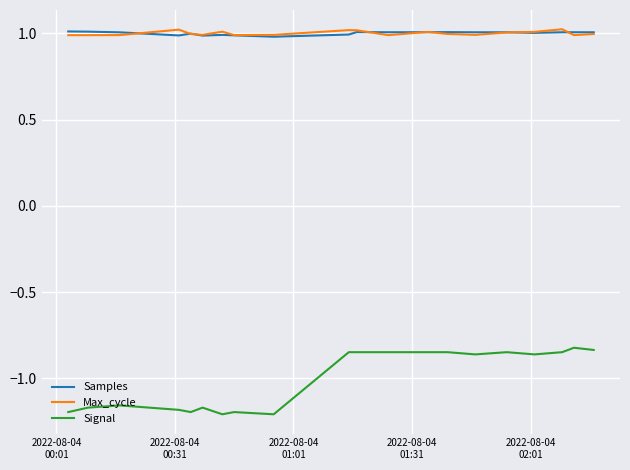

Which series has the largest range (max minus min)?

Signal